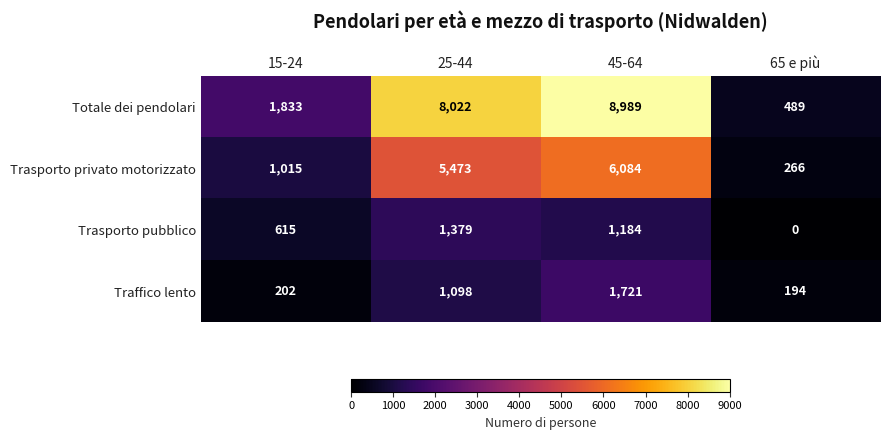

Which category has the highest value in the Traffico lento series?

45-64